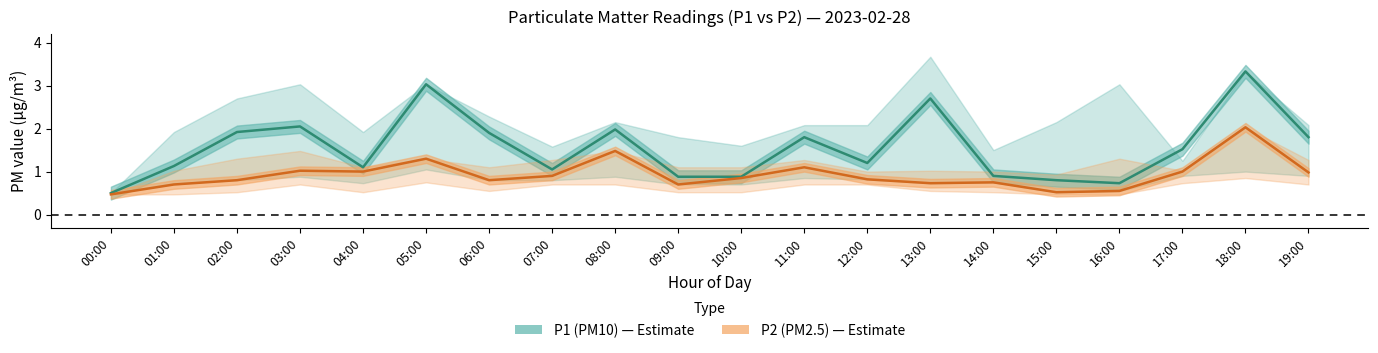

What is the smallest value displayed?

0.5